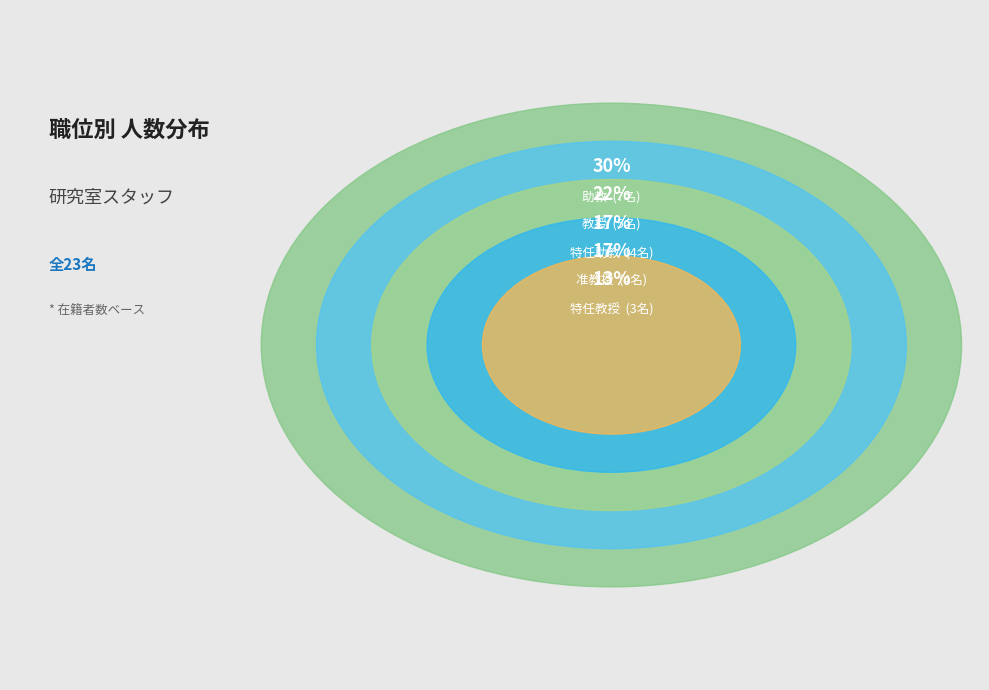

What is the ratio of the value at 特任教授 to the value at 特任助教?

0.8